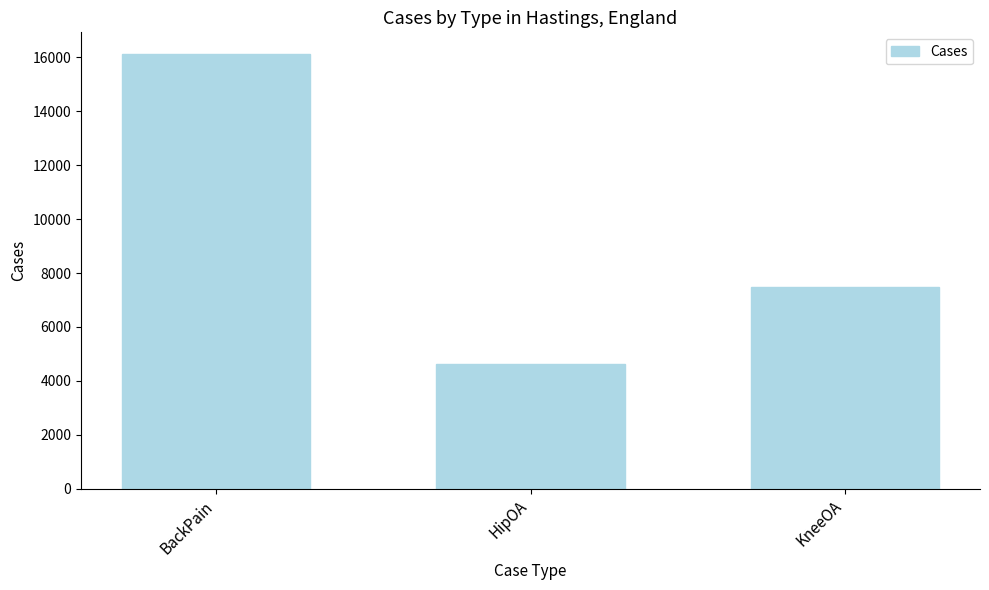

What is the change in value from BackPain to KneeOA?

-8644